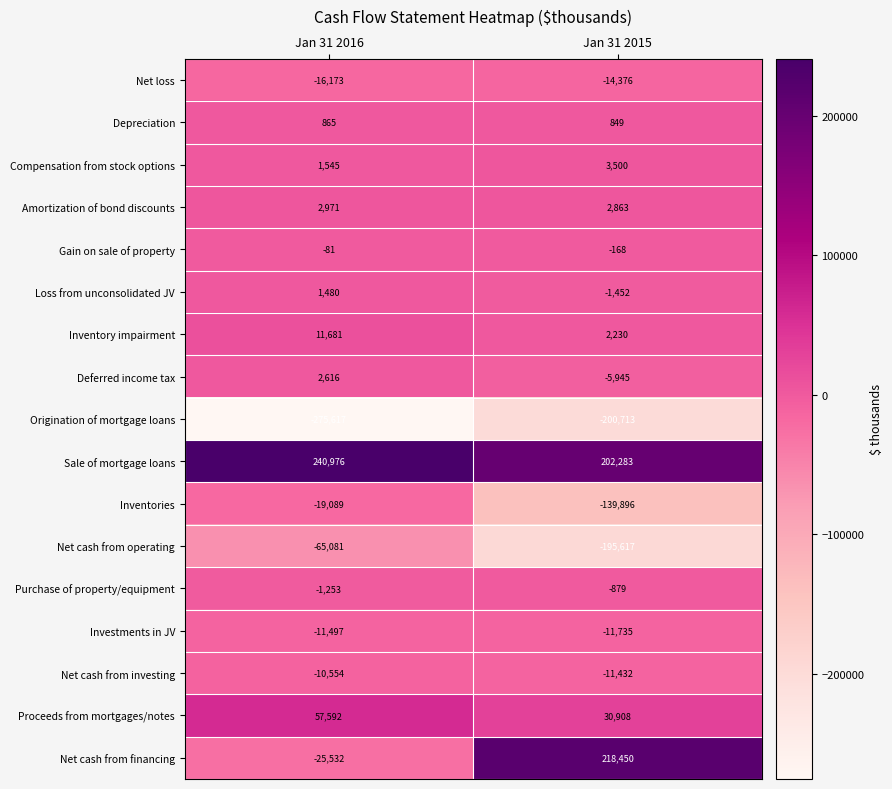

Is the value of Deferred income tax at Jan 31 2016 greater than the value of Net loss at Jan 31 2016?

Yes